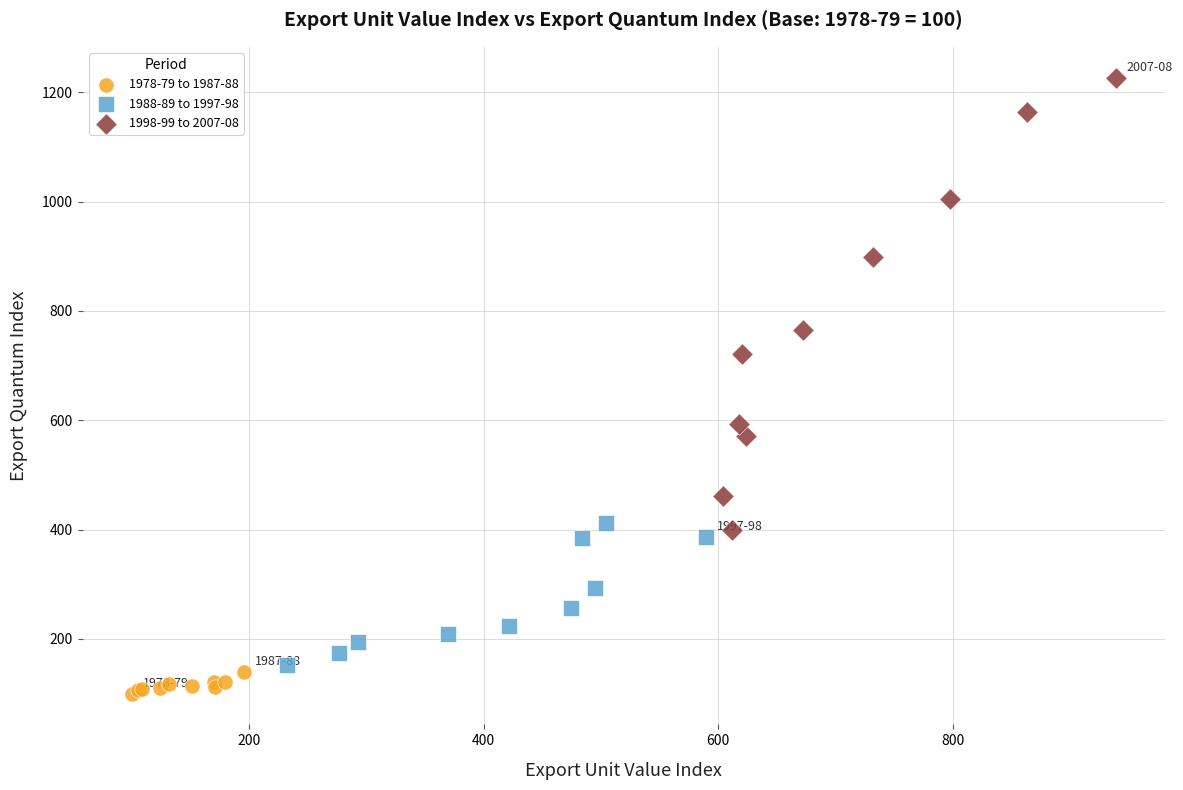

What are all the series names shown in the legend?

1978-79 to 1987-88, 1988-89 to 1997-98, 1998-99 to 2007-08